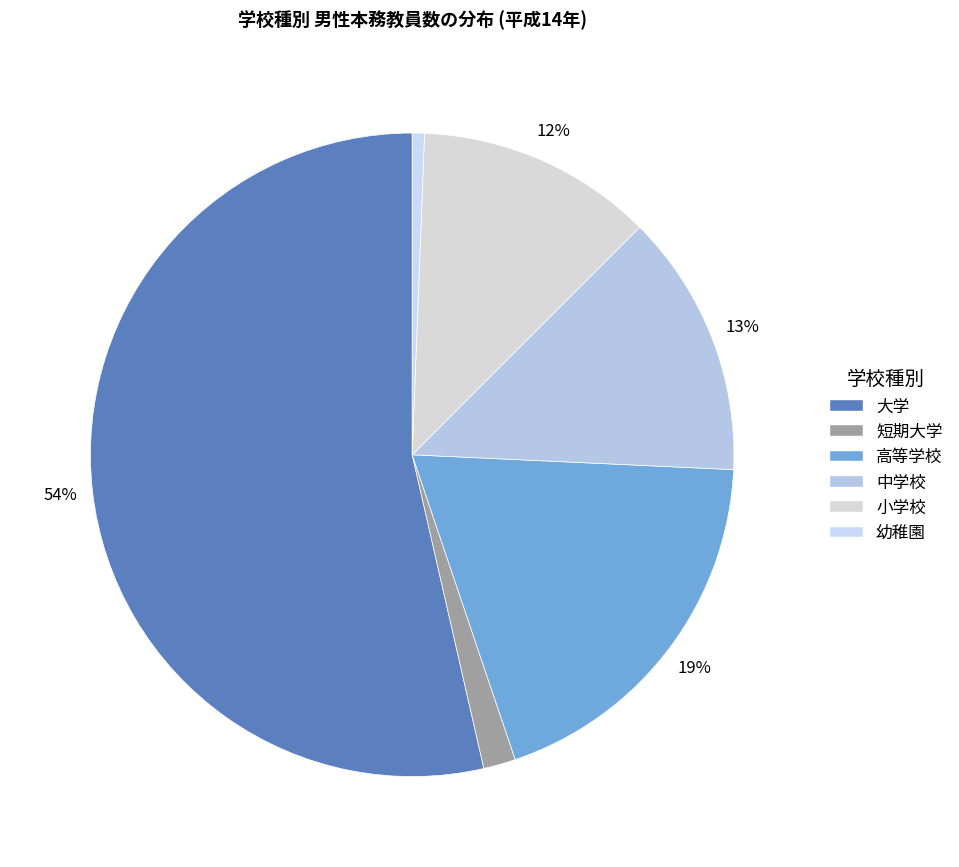

How many segments does this pie chart have?

6